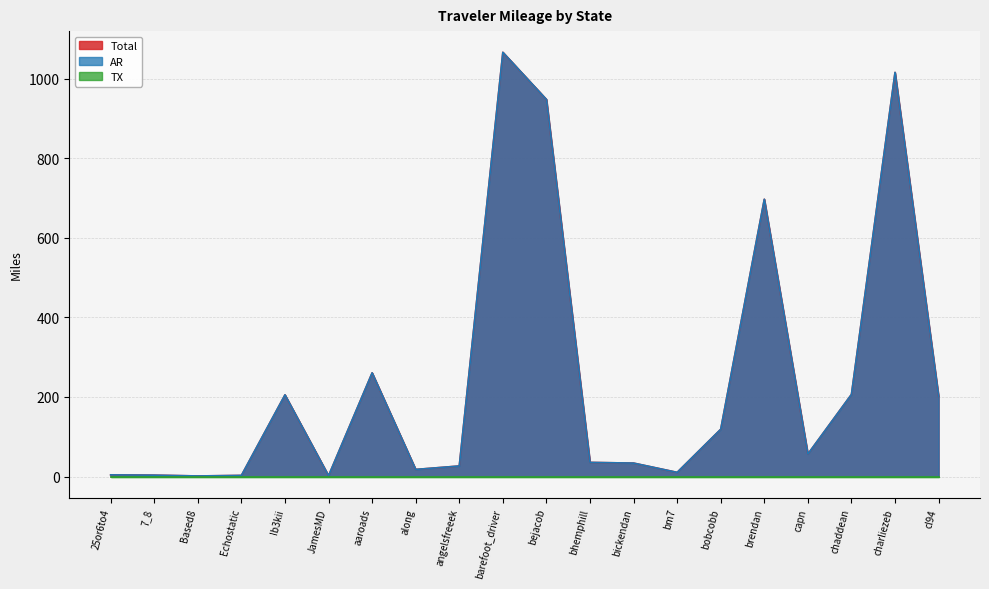

What is the minimum value for Total?

1.5